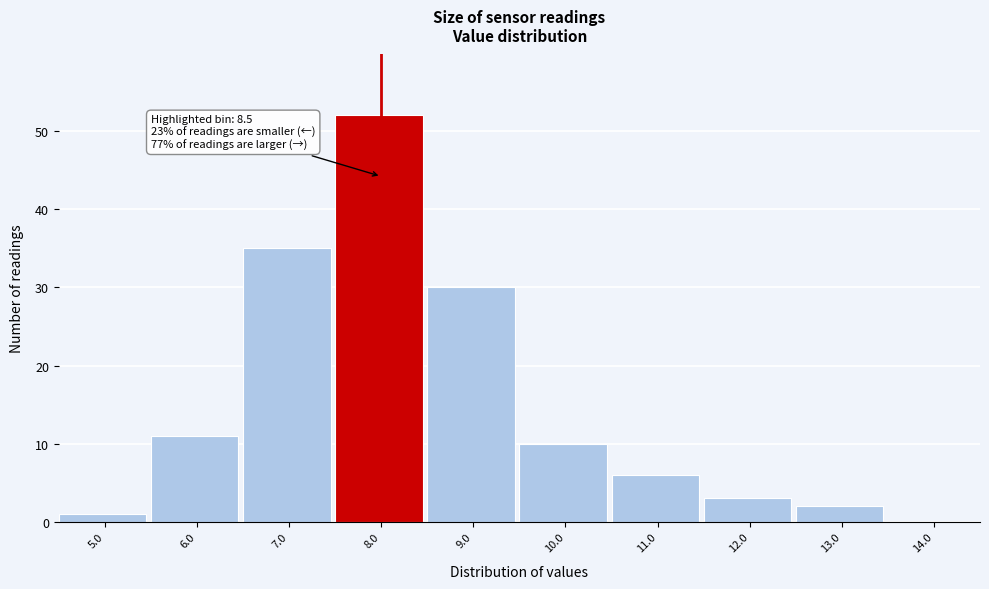

Reading right to left, what are all the values shown in this chart?

14.0=0	13.0=2	12.0=3	11.0=6	10.0=10	9.0=30	8.0=52	7.0=35	6.0=11	5.0=1